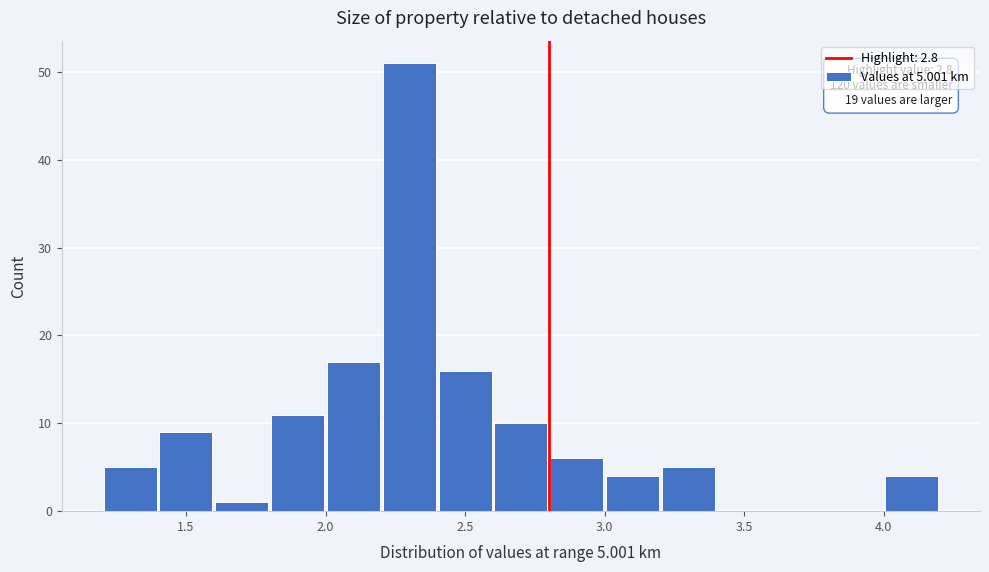

Over which range of the x-axis is the bar tallest?

2.2 to 2.4